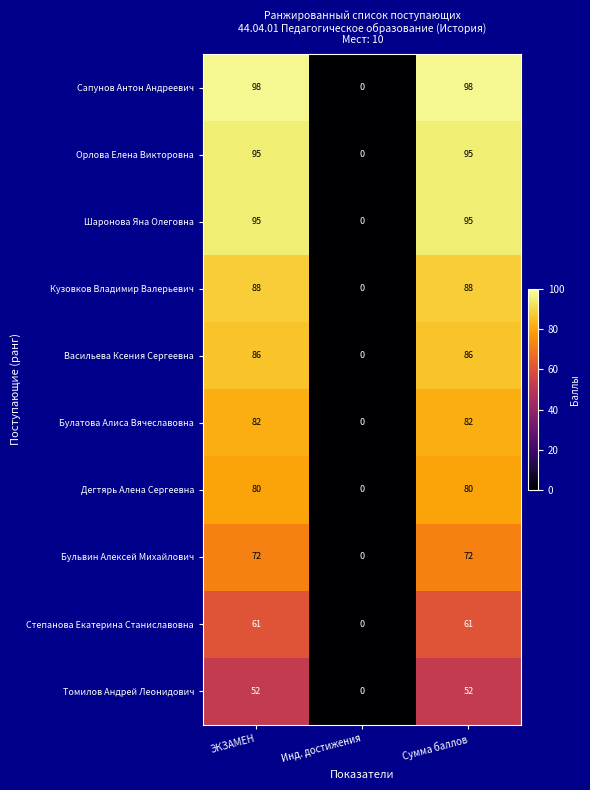

How many data points does each series have?

3